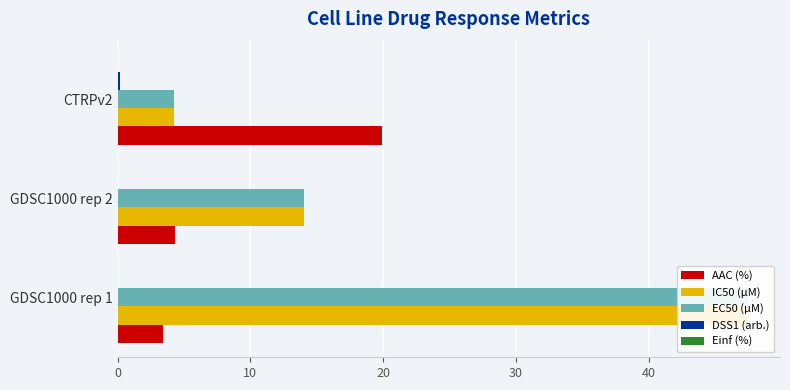

True or false: DSS1 (arb.) has a value of 0.2 at CTRPv2.

True